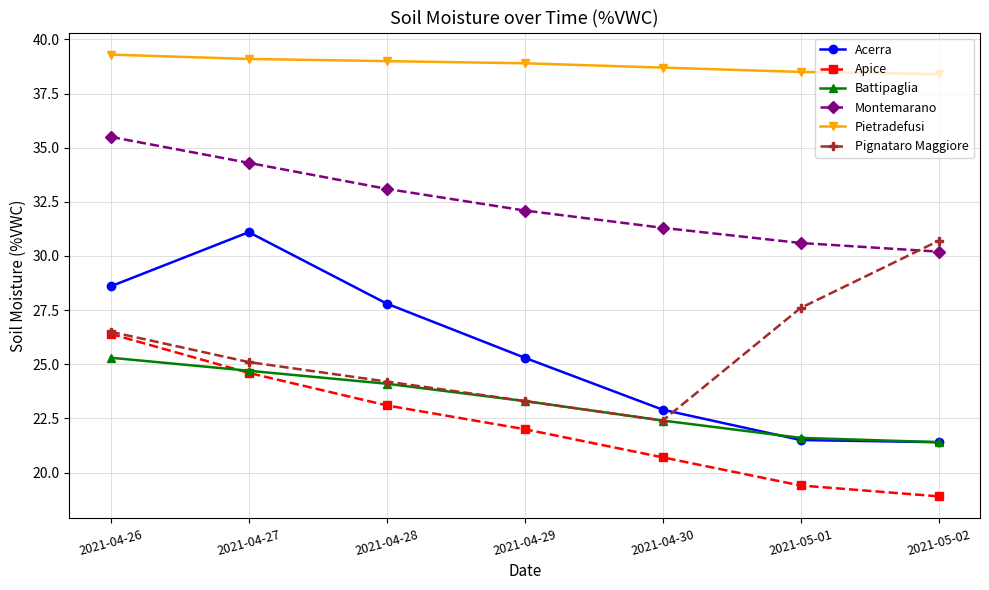

True or false: Pignataro Maggiore and Pietradefusi intersect in this chart.

False